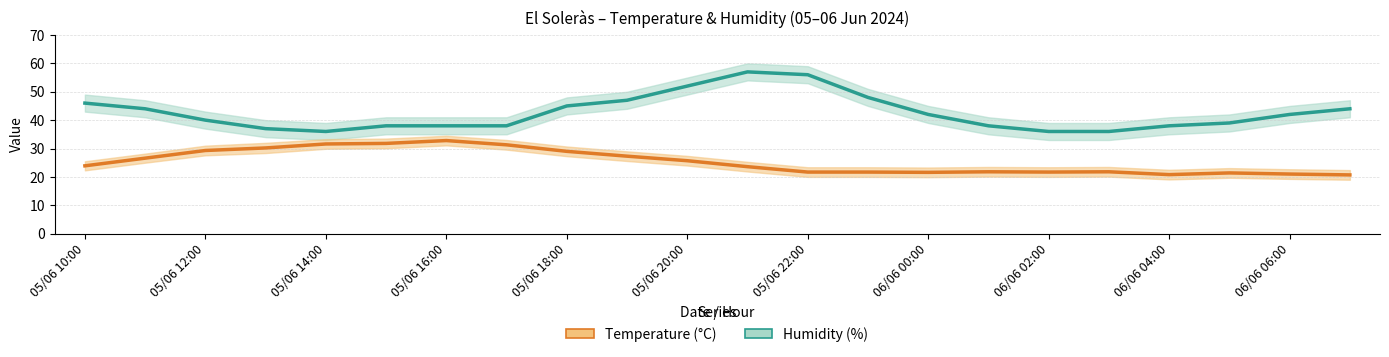

What is the difference between the Humidity values at 05/06 12:00 and 13?

4.0